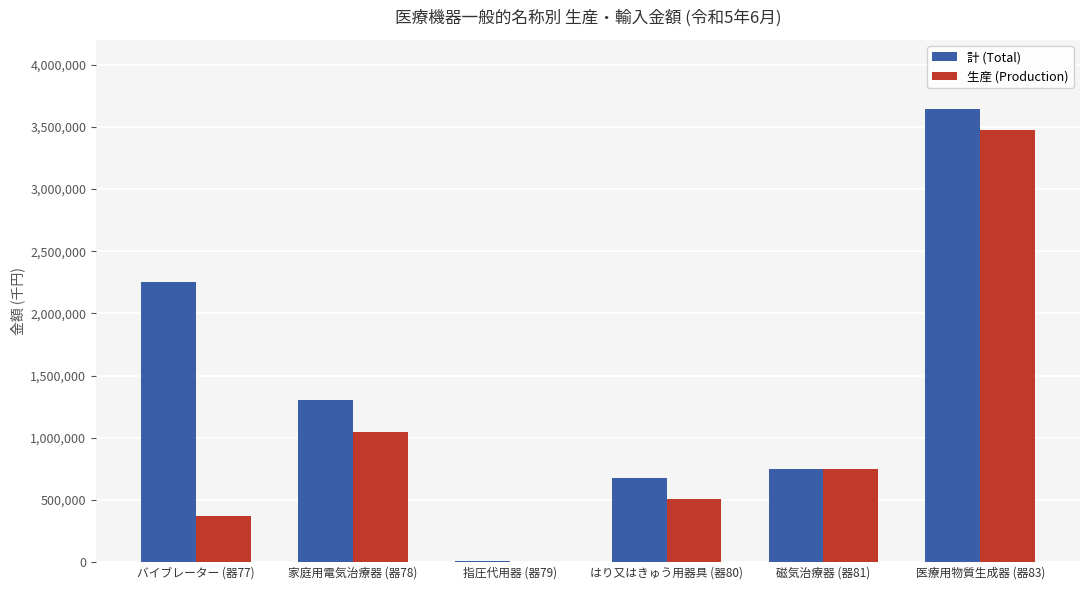

Are the bars grouped side by side (vs. stacked)?

Yes